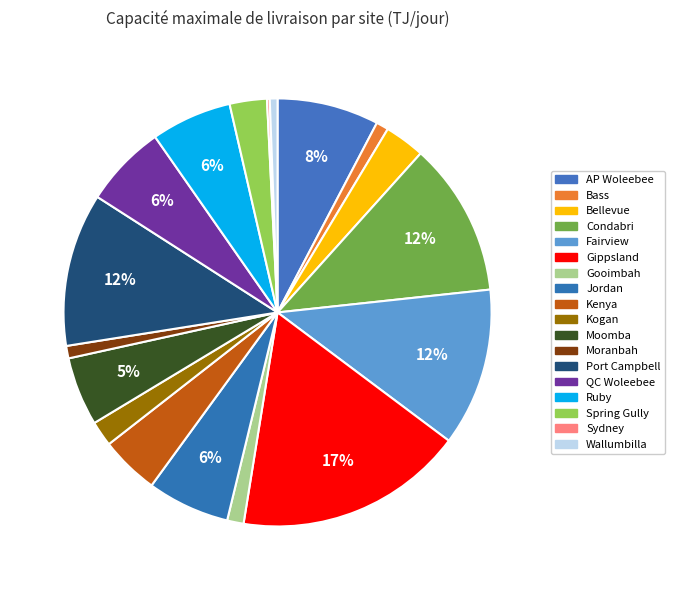

The Sydney slice represents 1% of the pie. True or false?

False